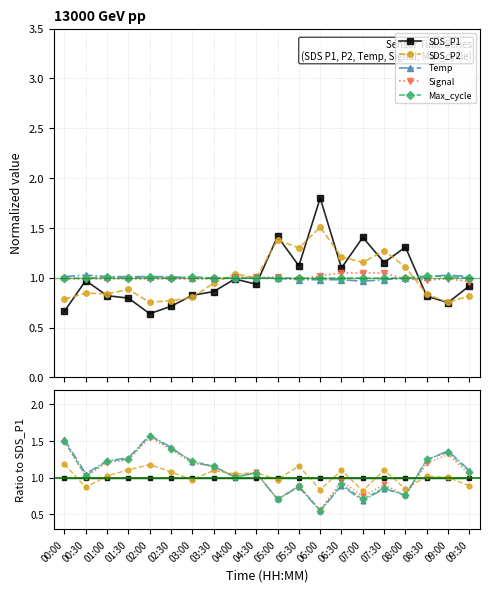

What is the difference between the Max_cycle values at 05:00 and 03:00?

0.5